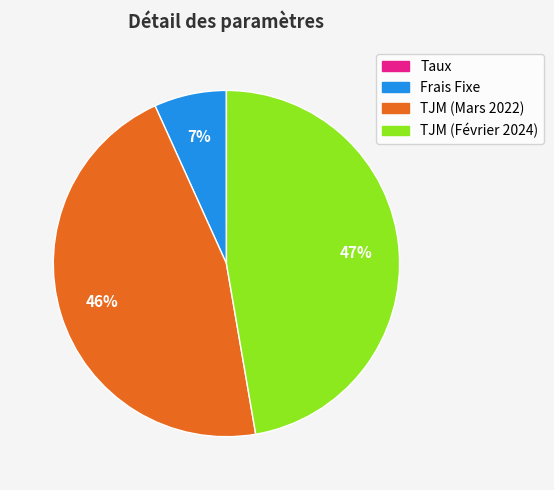

Does any single category account for the majority?

No